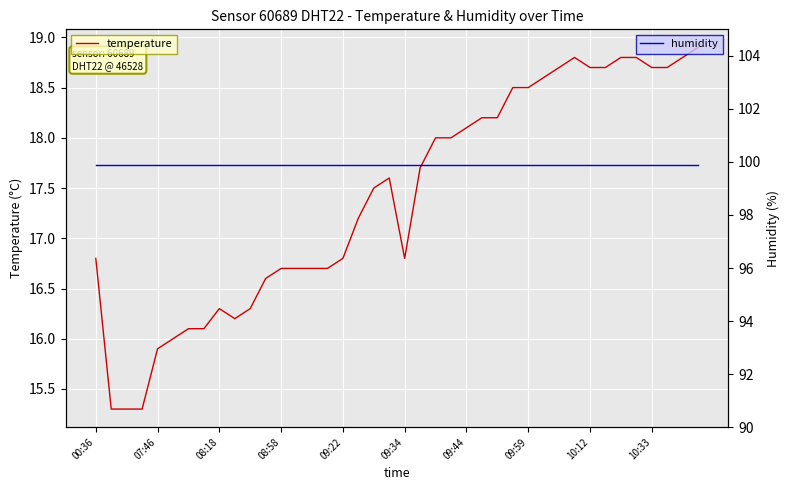

What is the maximum value for temperature?

18.9